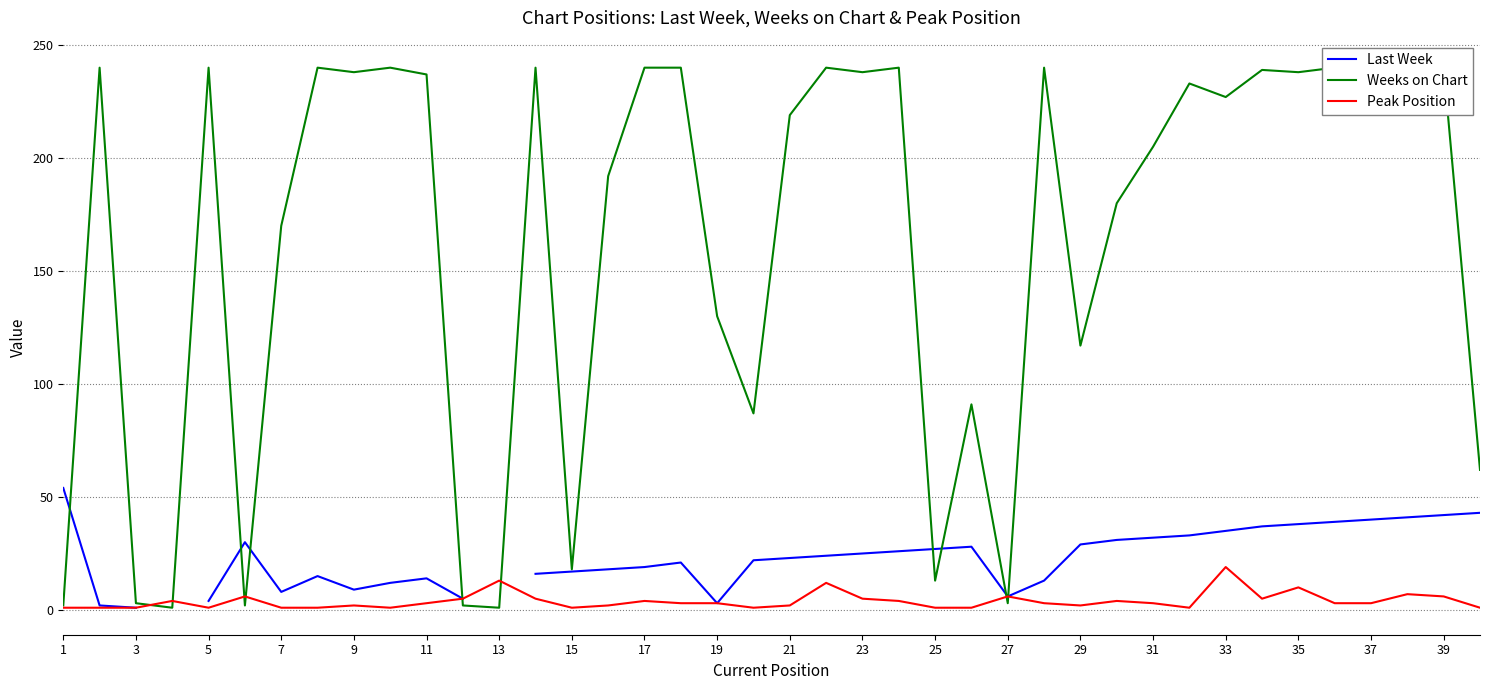

What is the value of the Weeks on Chart point at the 28th from the left?

240.0